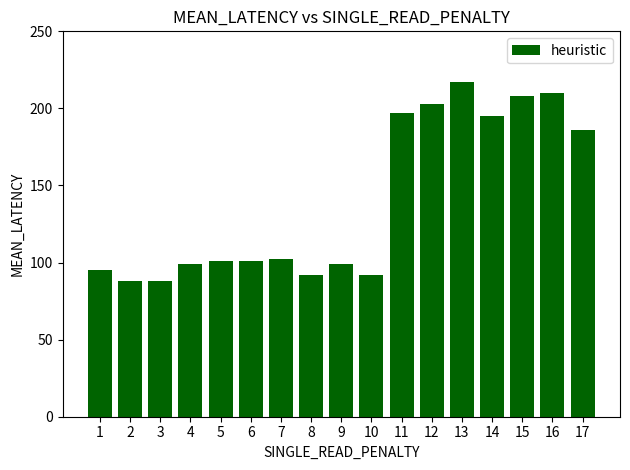

At which label is the value closest to 152?

17